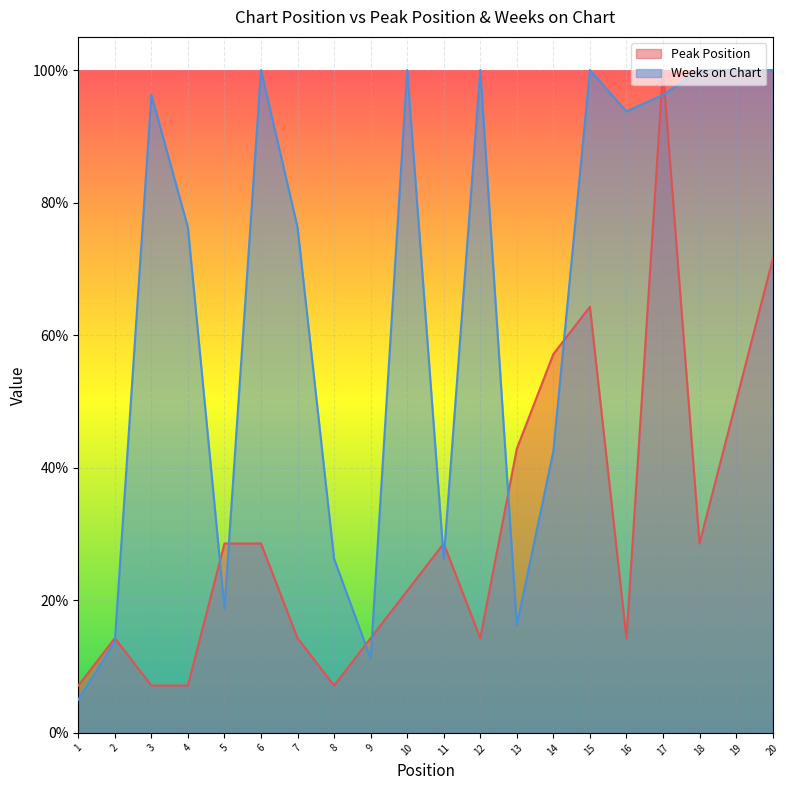

What is the minimum value shown in the chart?

5.0